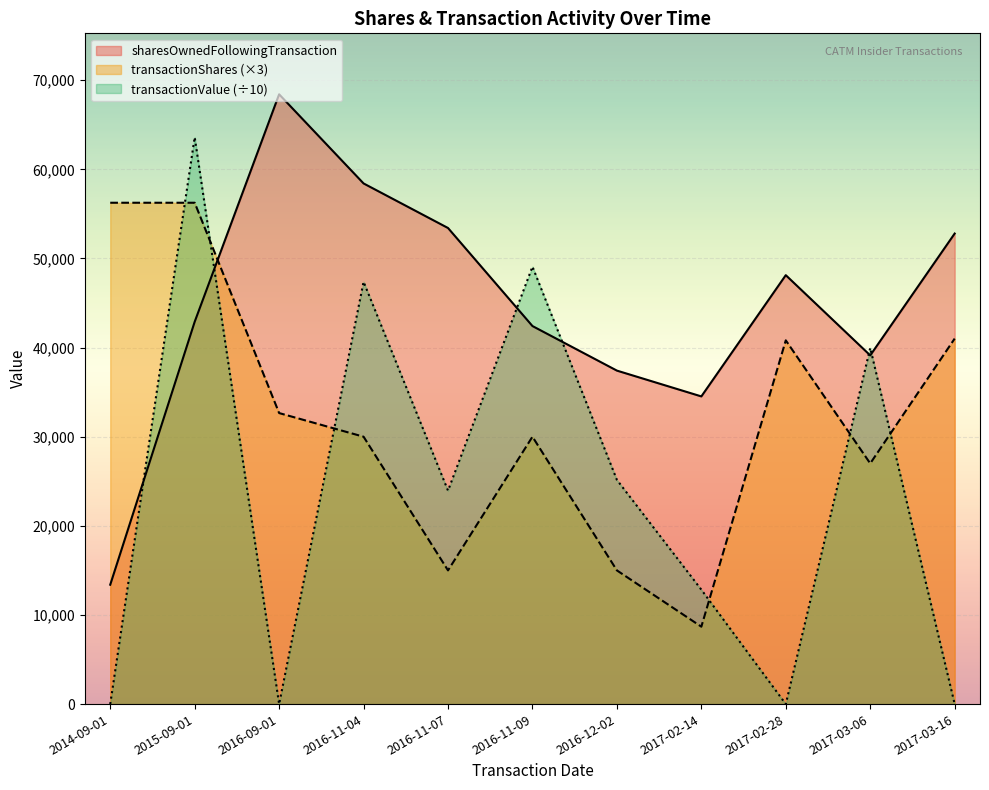

Where does the transactionShares series first go above 30000?

2014-09-01